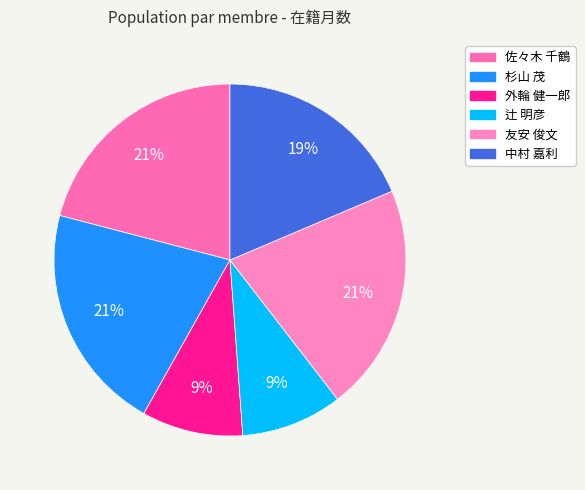

Which has a higher value, 中村 嘉利 or 杉山 茂?

杉山 茂